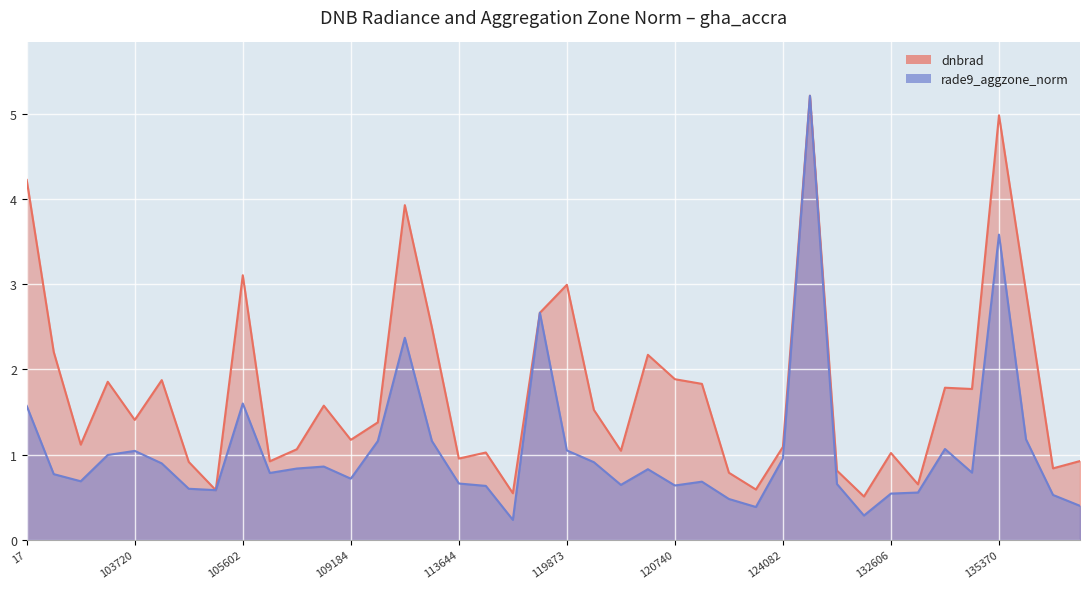

At which category does rade9_aggzone_norm reach its first local valley?

101013